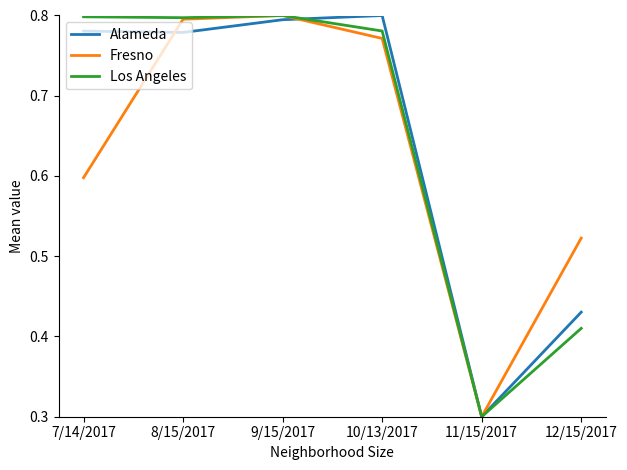

What is the sum of the Alameda values at 9/15/2017 and 12/15/2017?

1.2